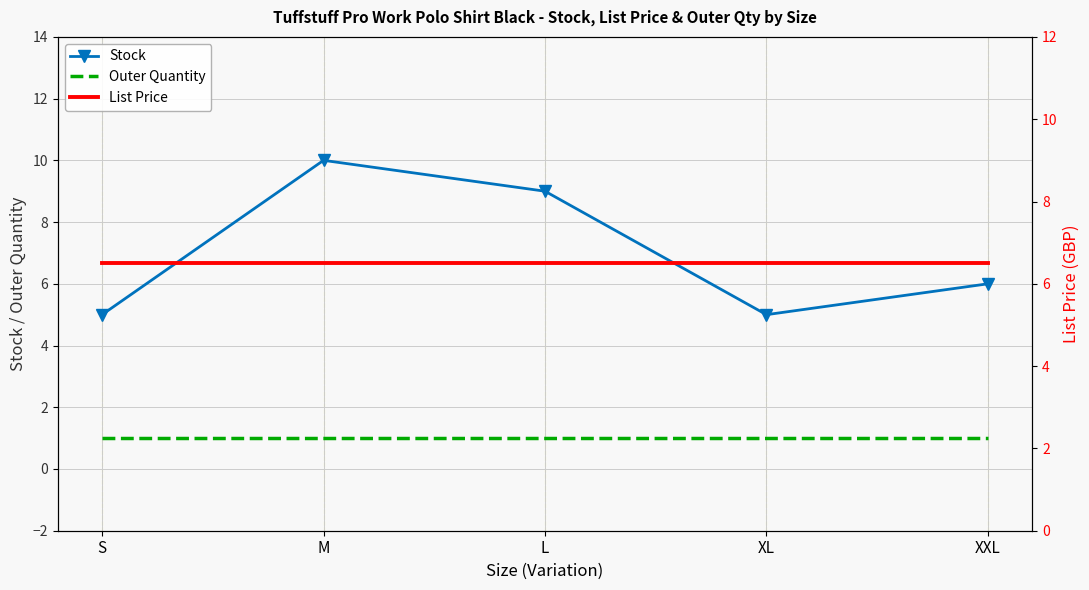

How many values in the Stock series are below 6?

2